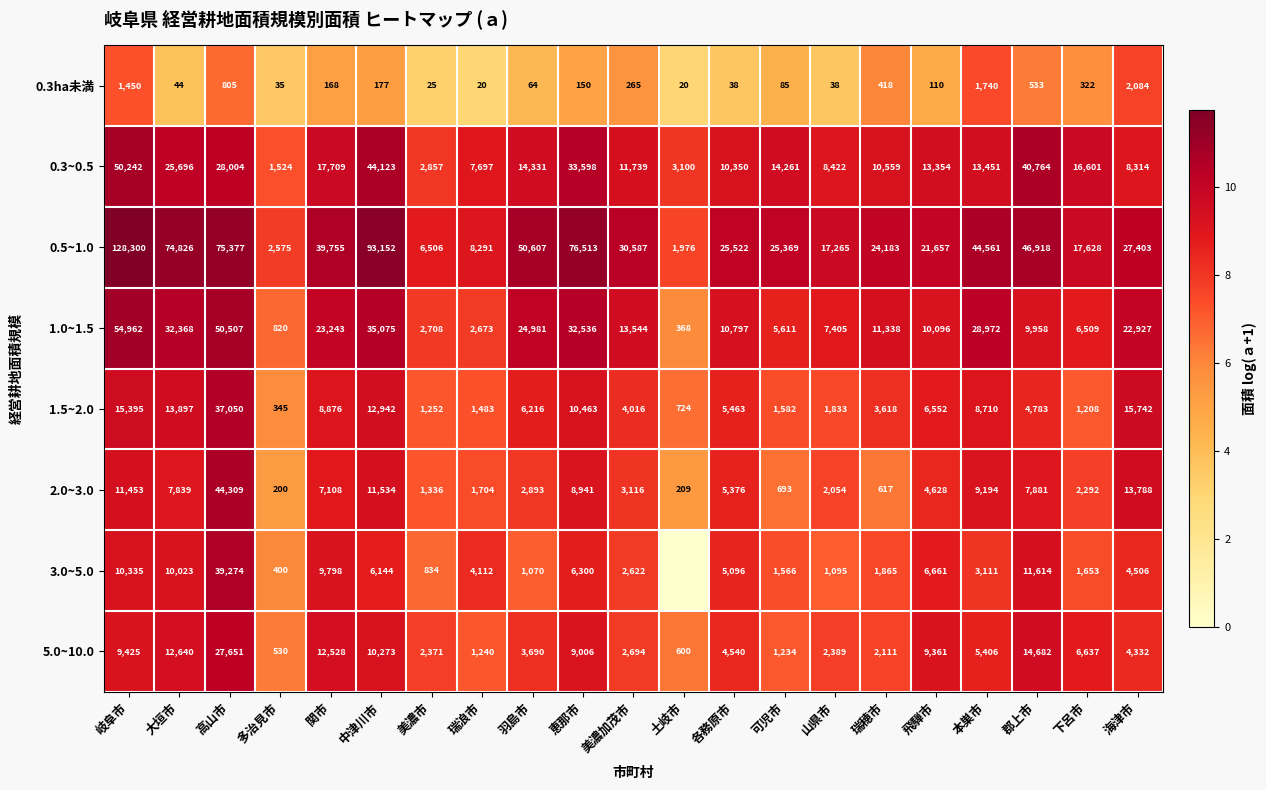

At how many categories does at least one series exceed 1?

21